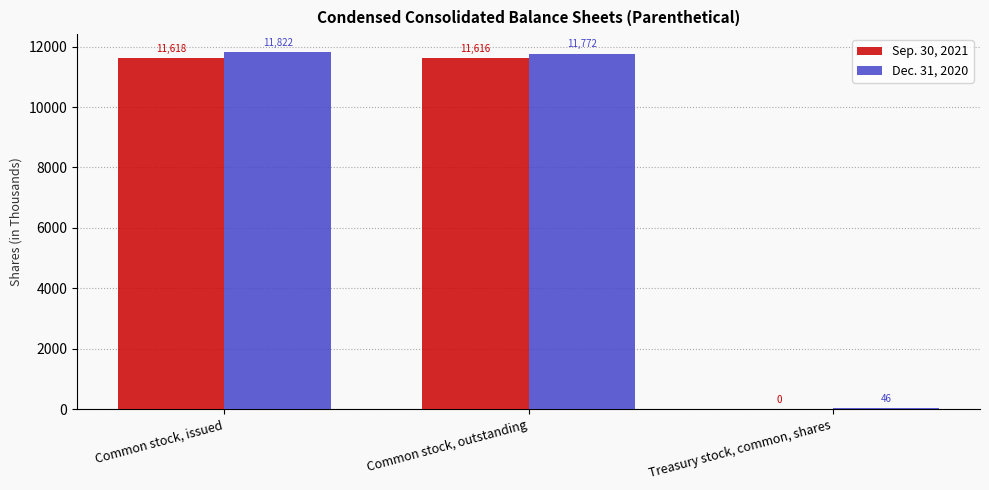

What is the sum of all Dec. 31, 2020 values?

23640